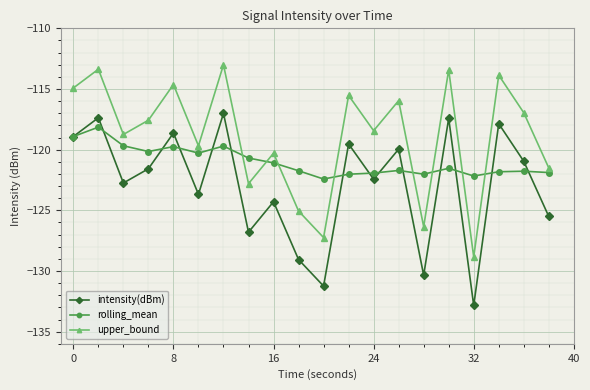

True or false: intensity(dBm) and upper_bound cross at least once.

False